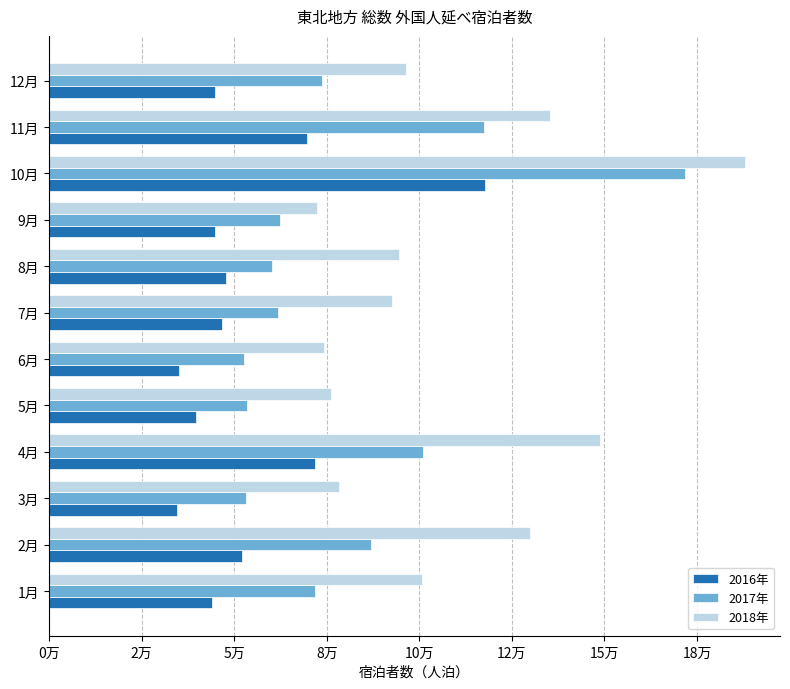

What is the difference between the second highest and second lowest values in the 2016年 series?

36820